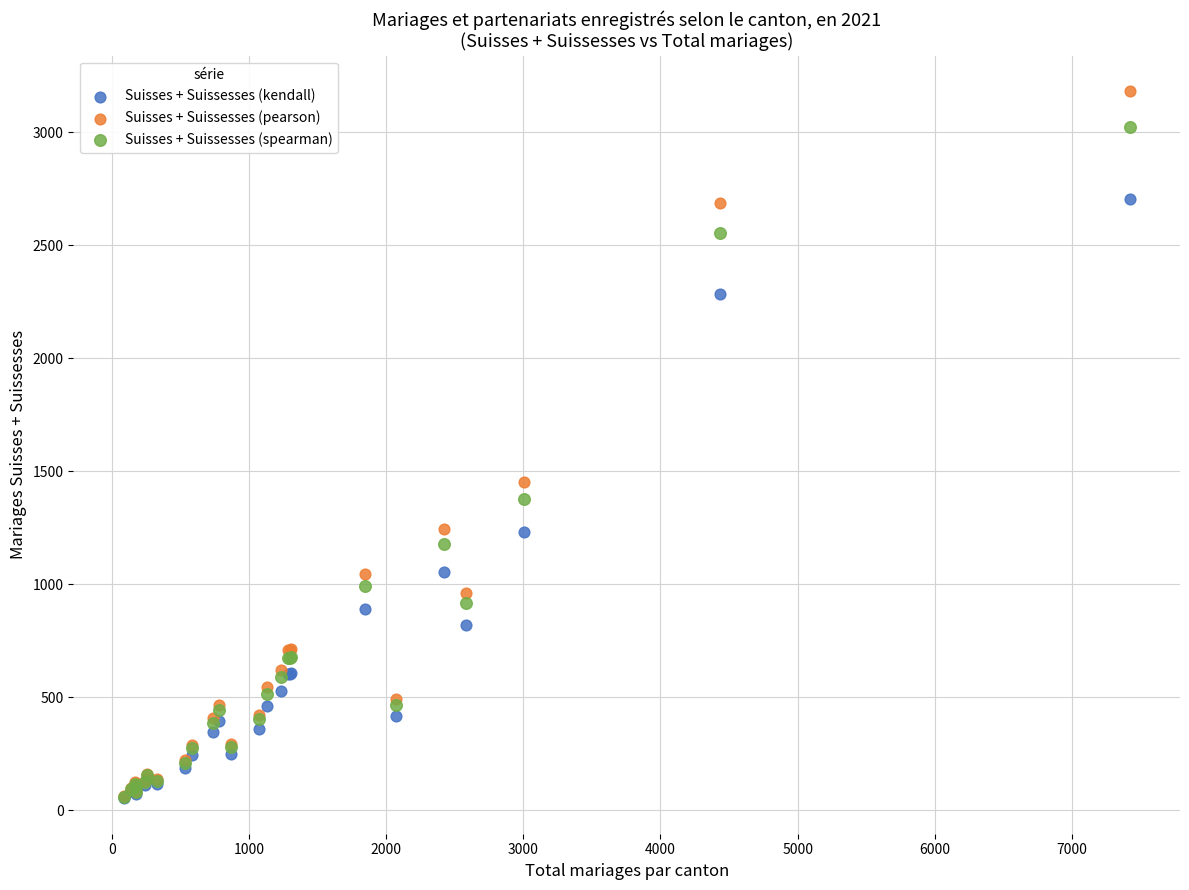

Which series reaches the maximum Y coordinate?

Suisses + Suissesses (pearson)